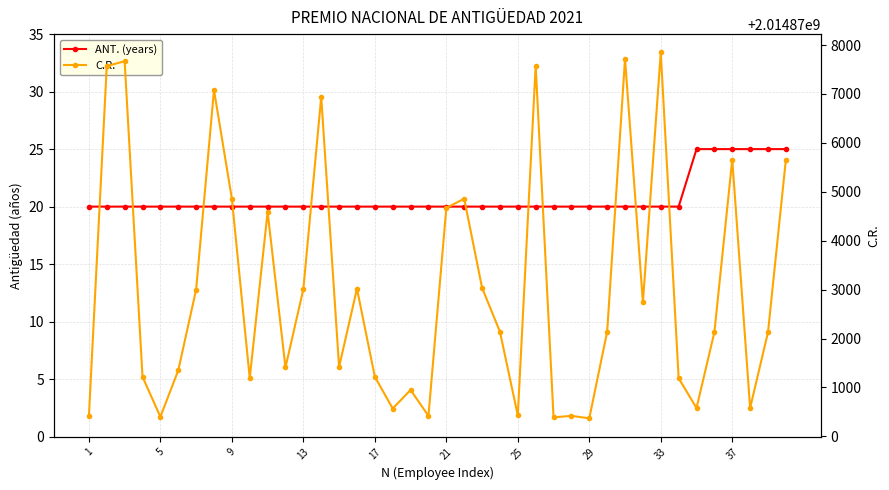

How many values in the C.R. series are below 2014872140?

20